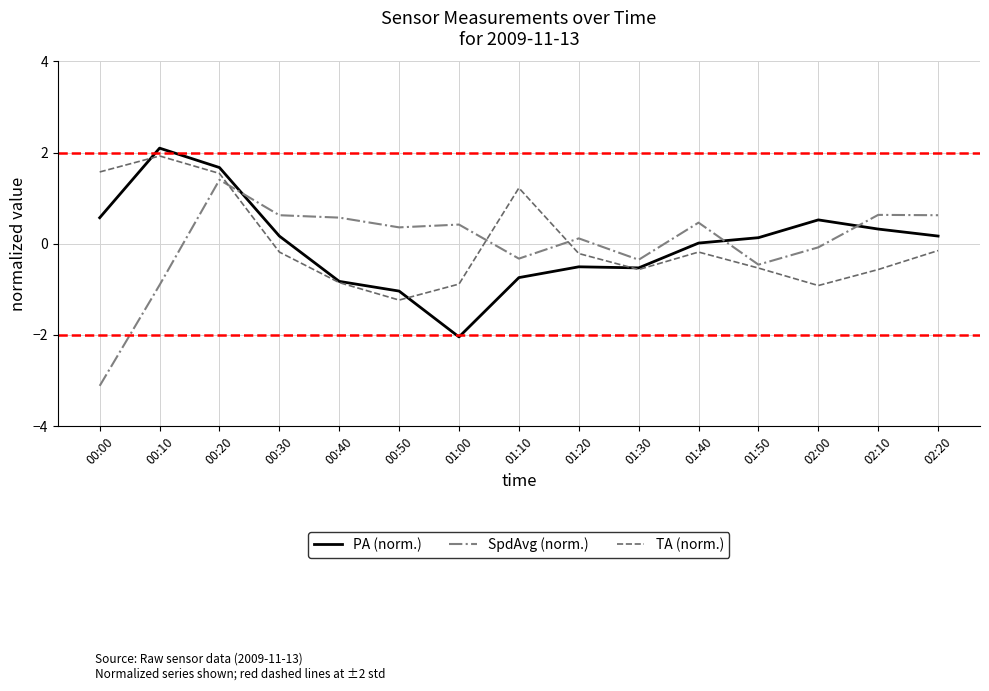

Does the chart display data point markers on the line(s)?

No